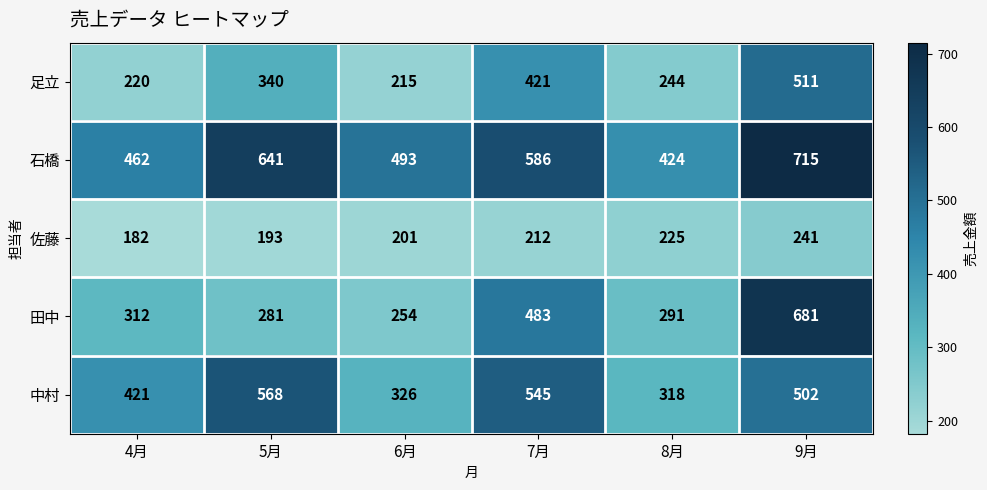

What is the maximum value for 足立?

511